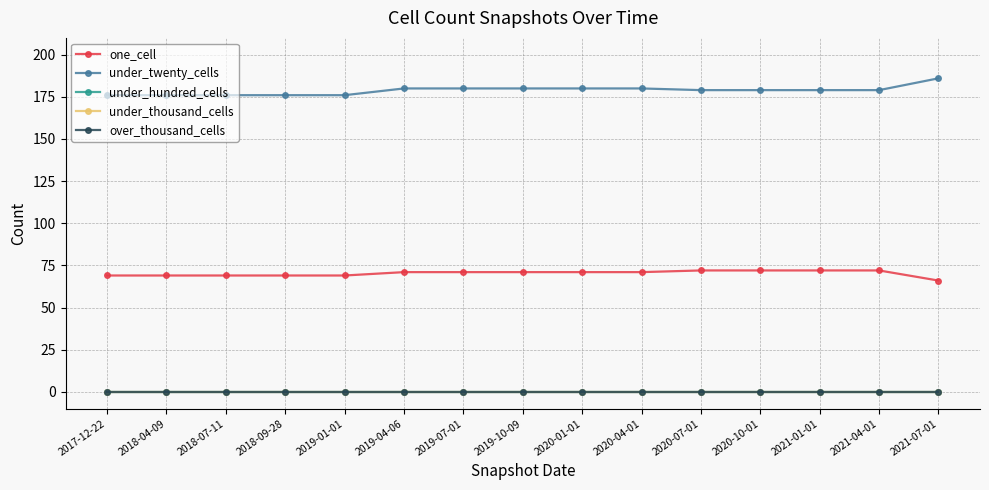

Between 2020-01-01 and 2019-07-01, which is larger?

2020-01-01